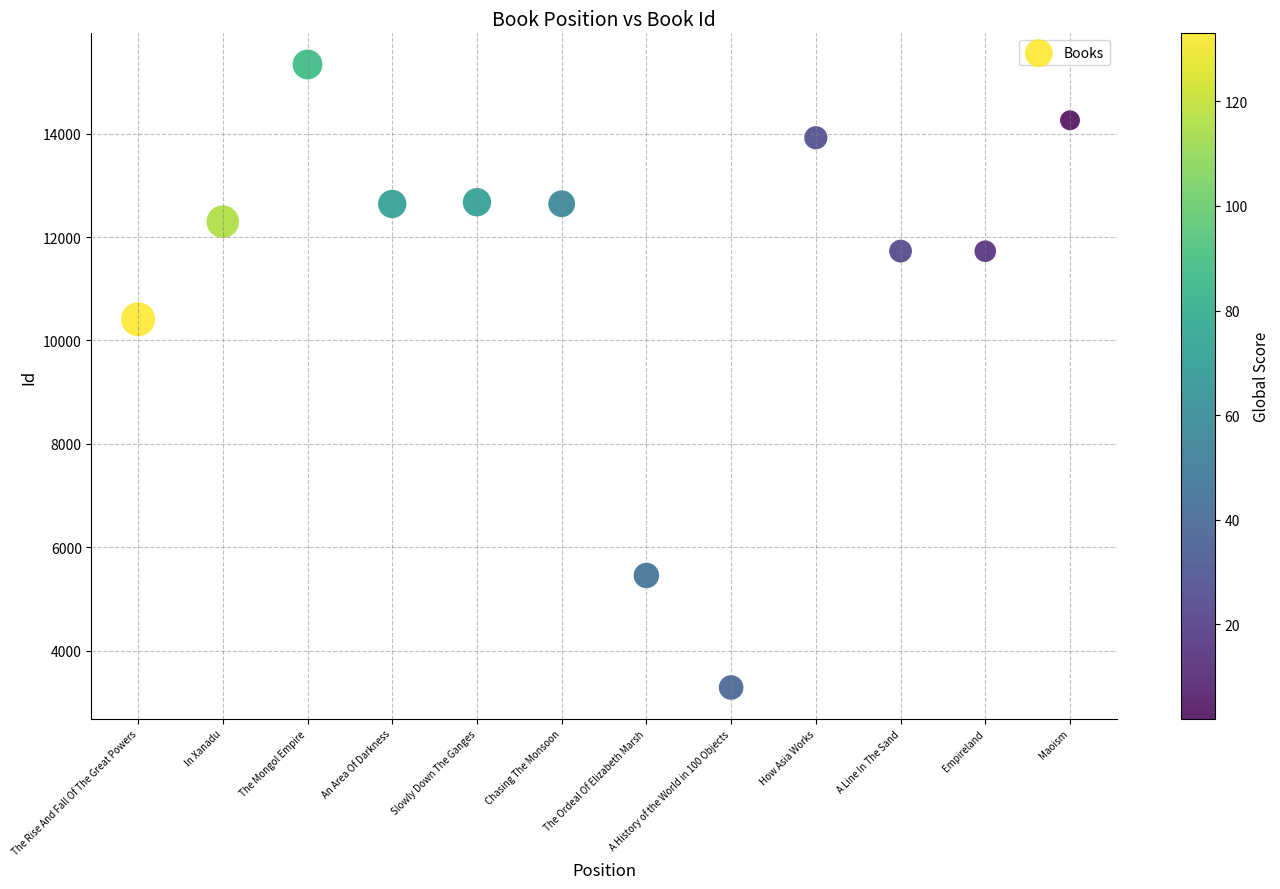

What is the average Y value?

11365